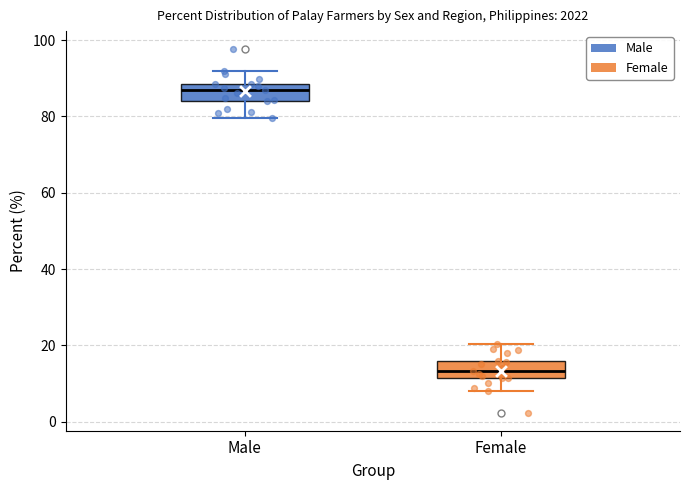

Where is the upper edge of the box for Male on the y-axis? The values are not printed on the chart, so give them approximately, as read against the axis.

88